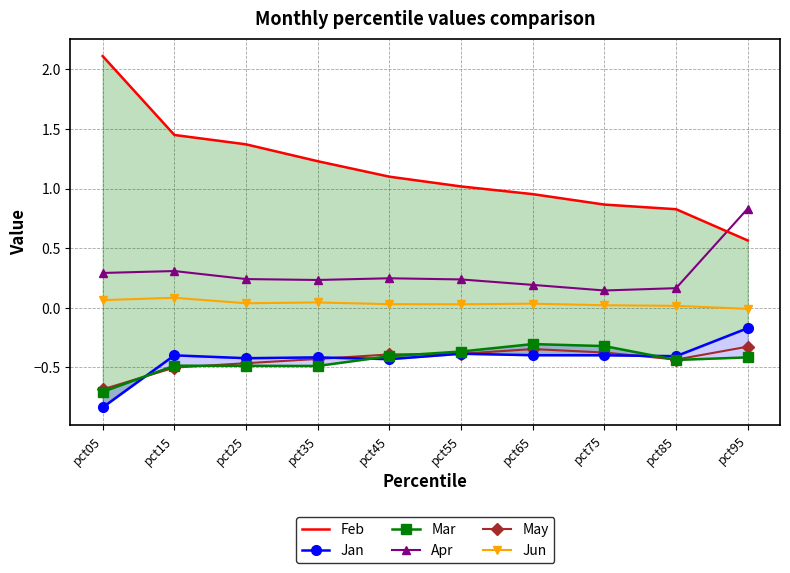

Where is the first local maximum for Mar?

pct15